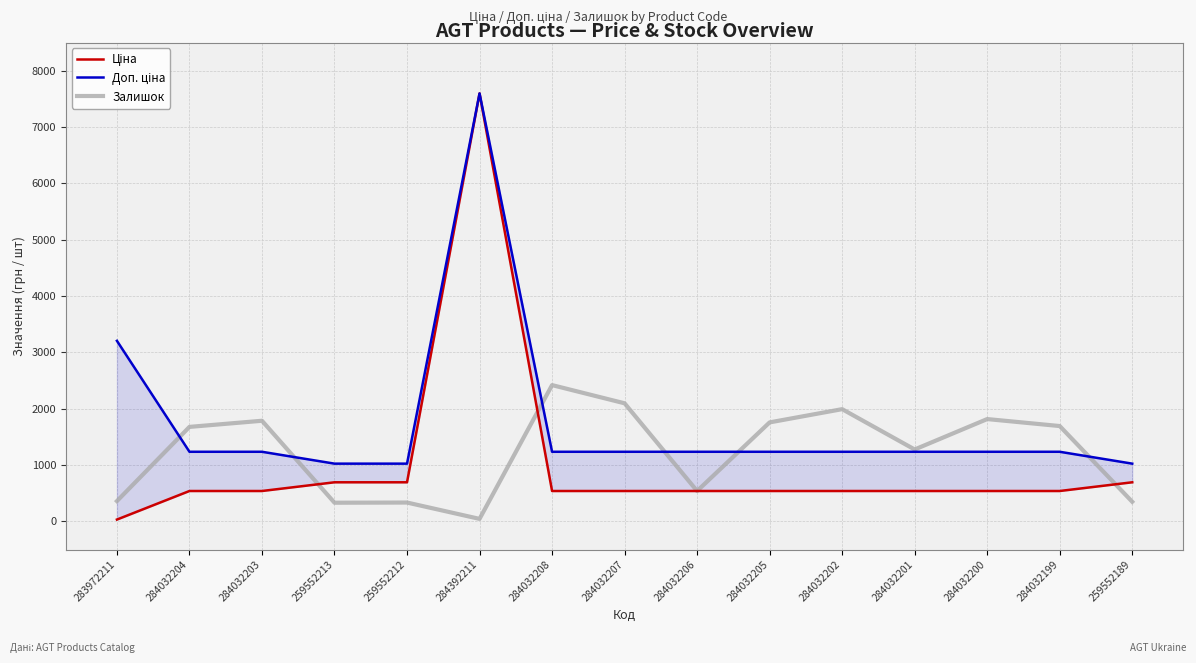

What position from the right is 259552189?

1